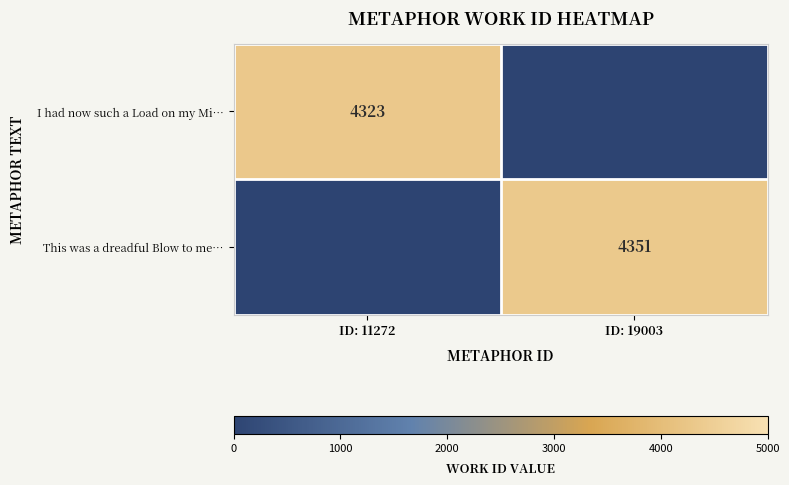

True or false: This was a dreadful Blow to me… has a value of 7236 at ID: 19003.

False